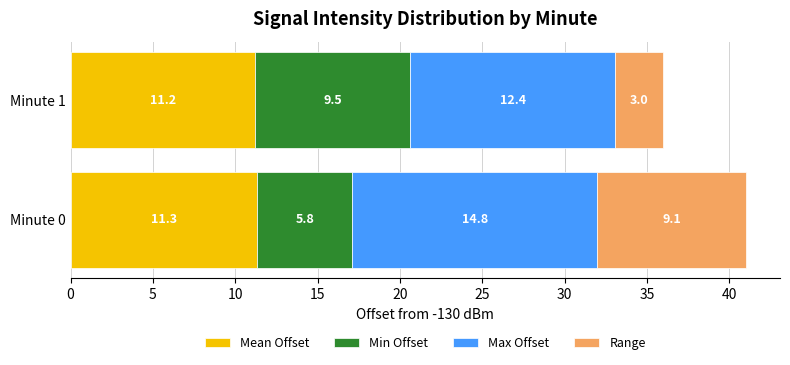

Which category has the lowest value in the Mean Offset series?

Minute 1